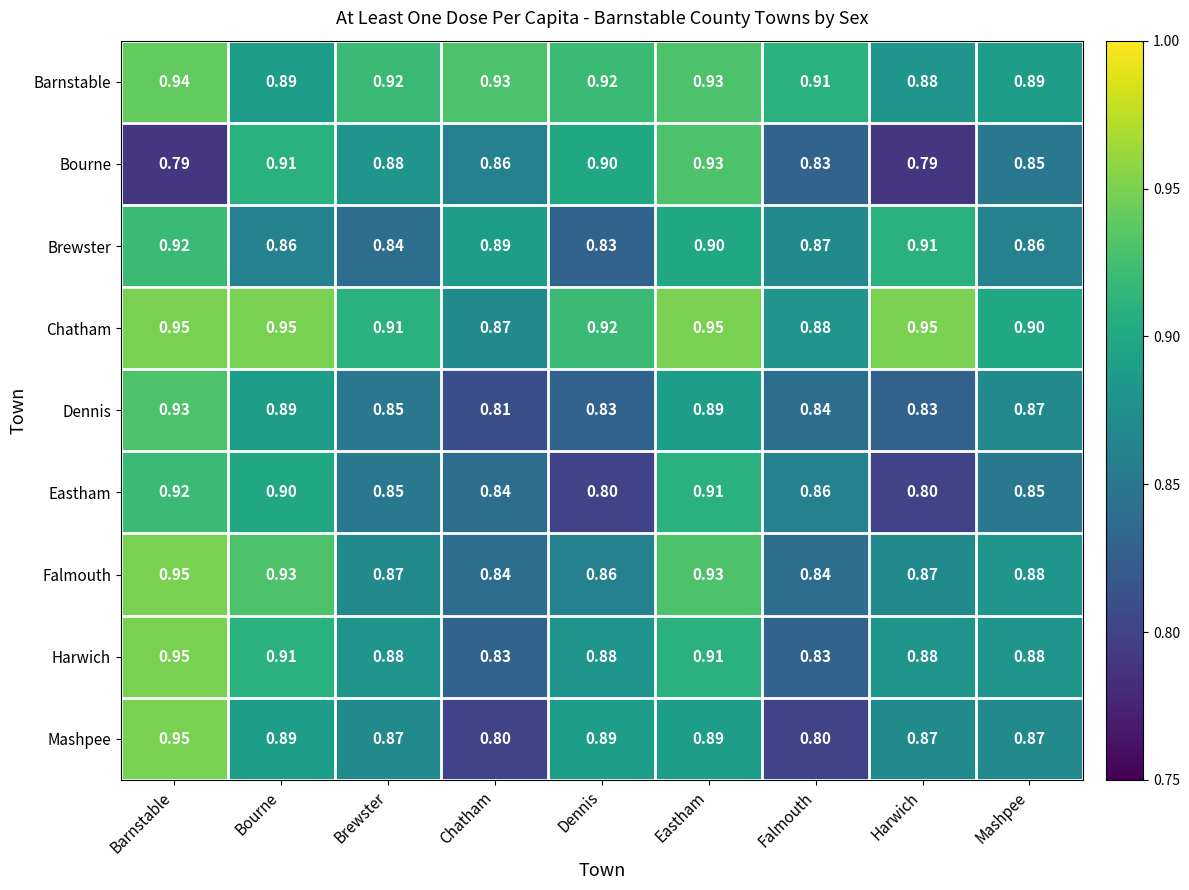

Which category has the highest value in the Dennis series?

Barnstable